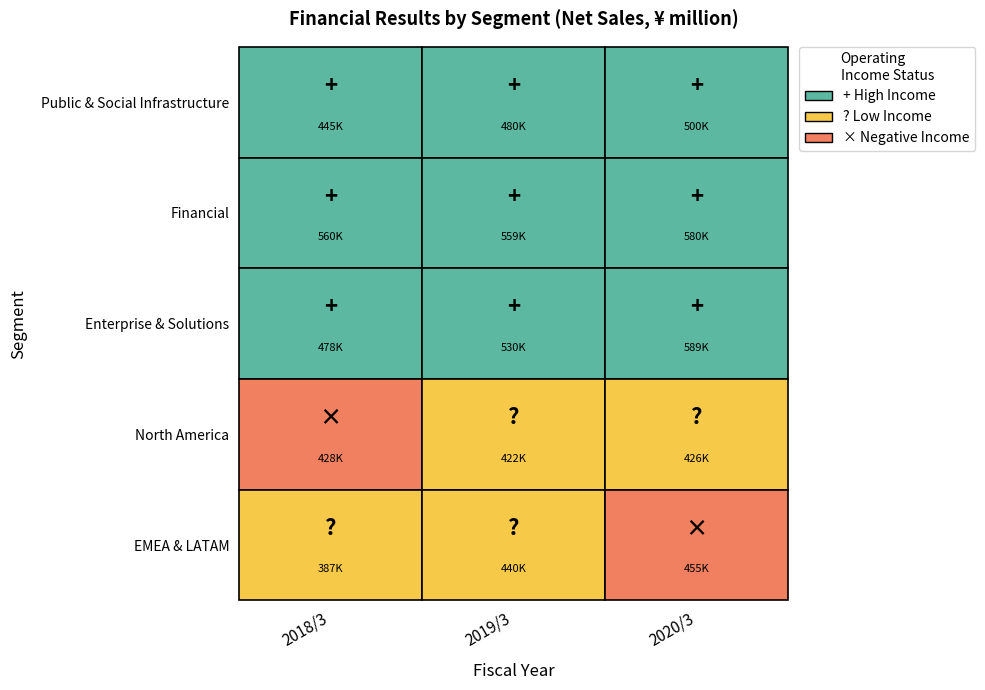

At which label does Public & Social Infrastructure first exceed 479935?

2